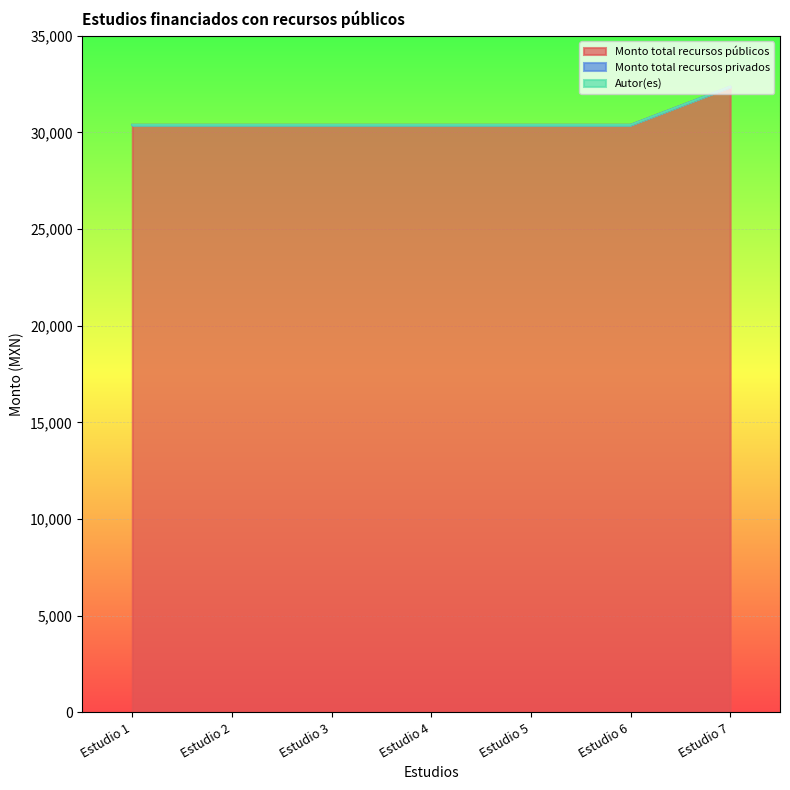

What is the maximum value for Monto total recursos públicos?

32364